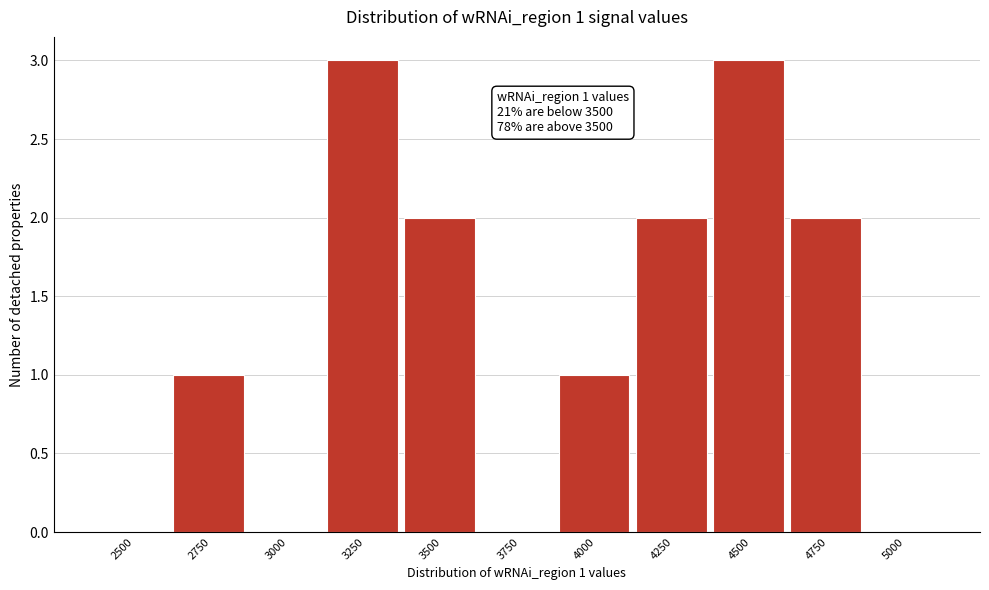

Reading left to right, transcribe all the data shown in this chart.

2500=0	2750=1	3000=0	3250=3	3500=2	3750=0	4000=1	4250=2	4500=3	4750=2	5000=0